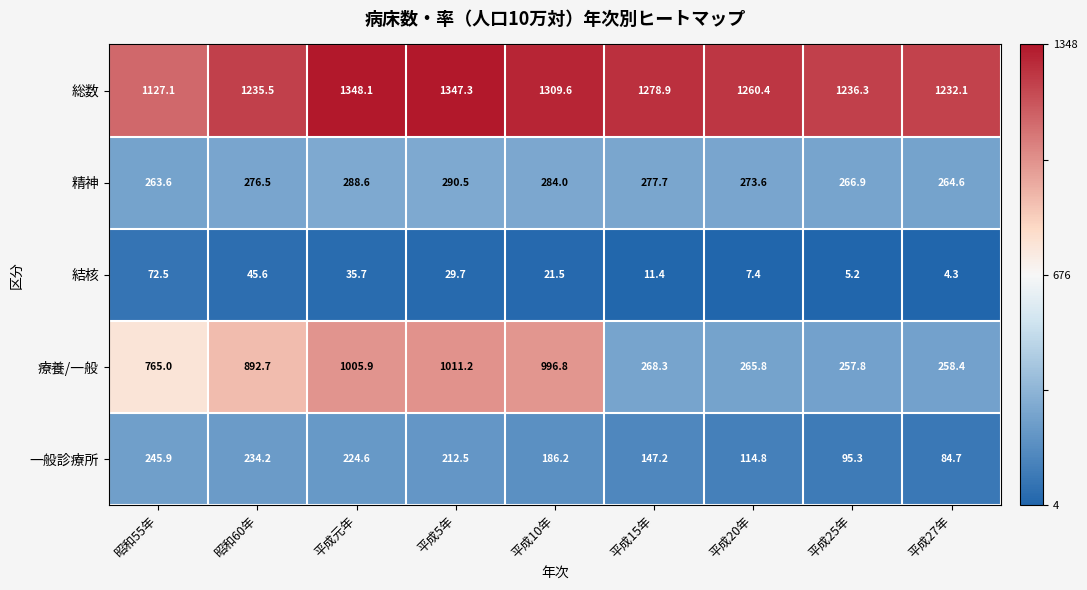

Is it true that 結核 equals 11.4 at 平成15年?

True